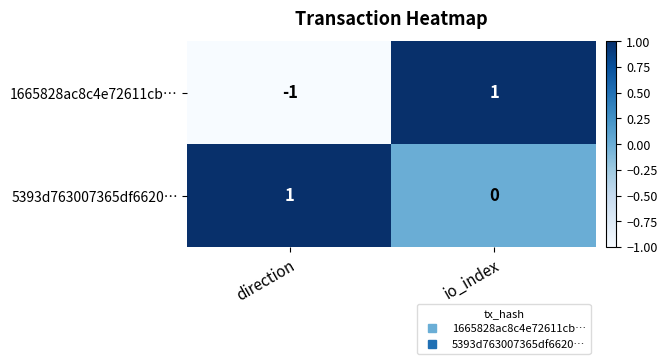

What is the total value across all series at io_index?

1